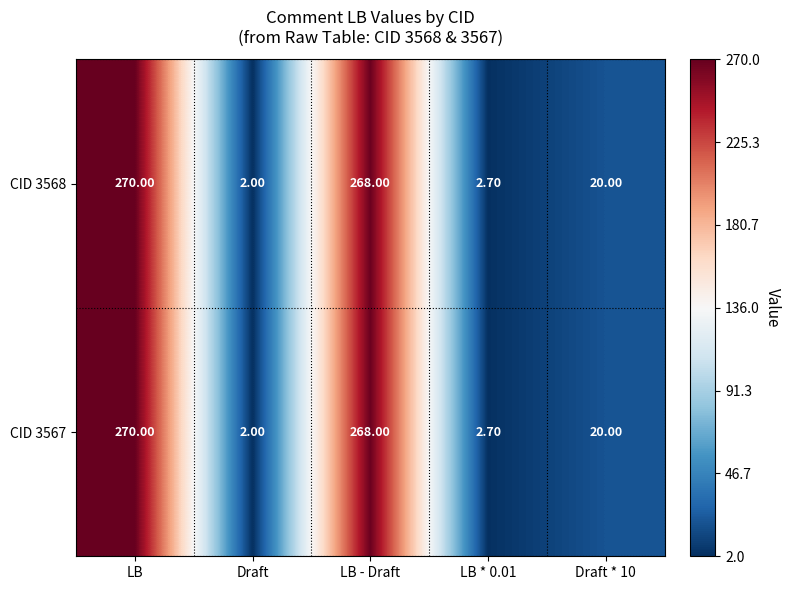

Which category has the lowest value across all series?

Draft